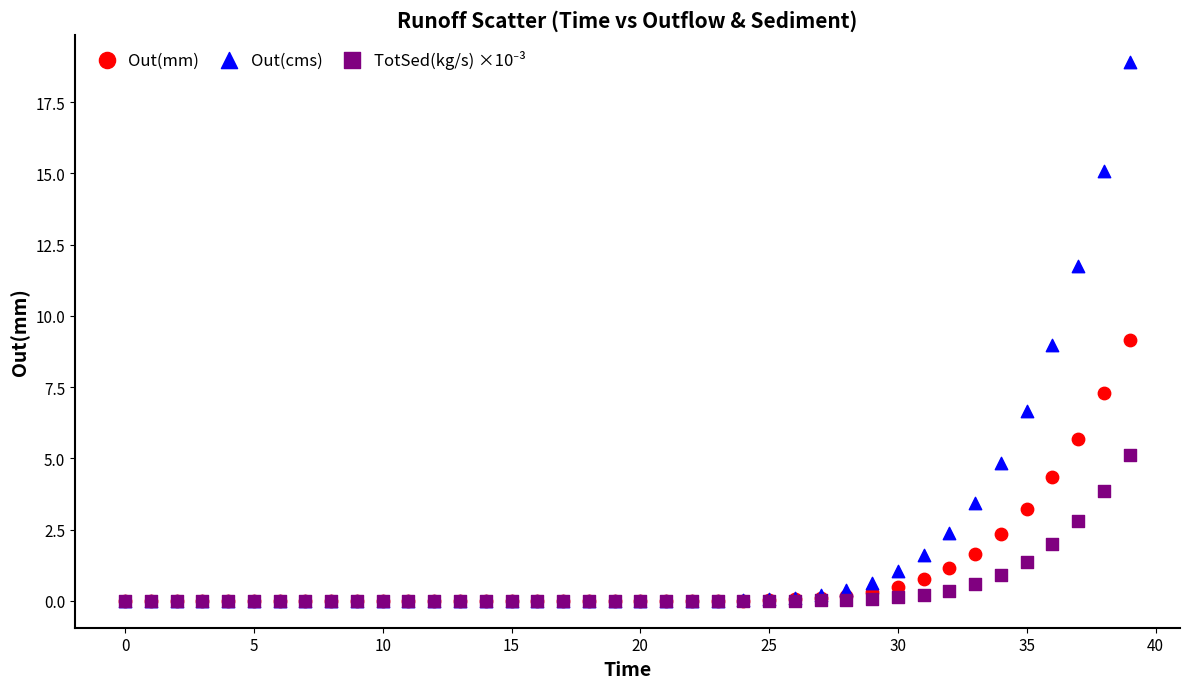

Which series has the largest Y range (max minus min)?

Out(cms)